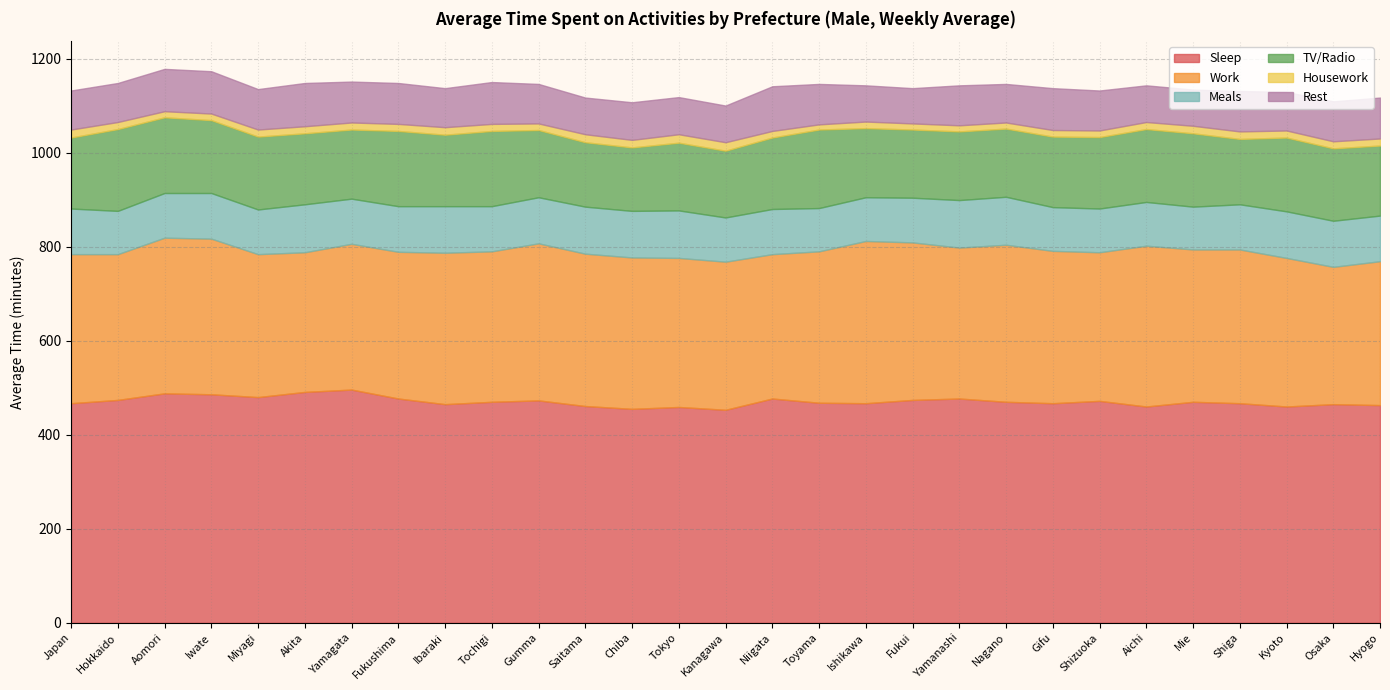

Where is the first local minimum for Meals?

Hokkaido